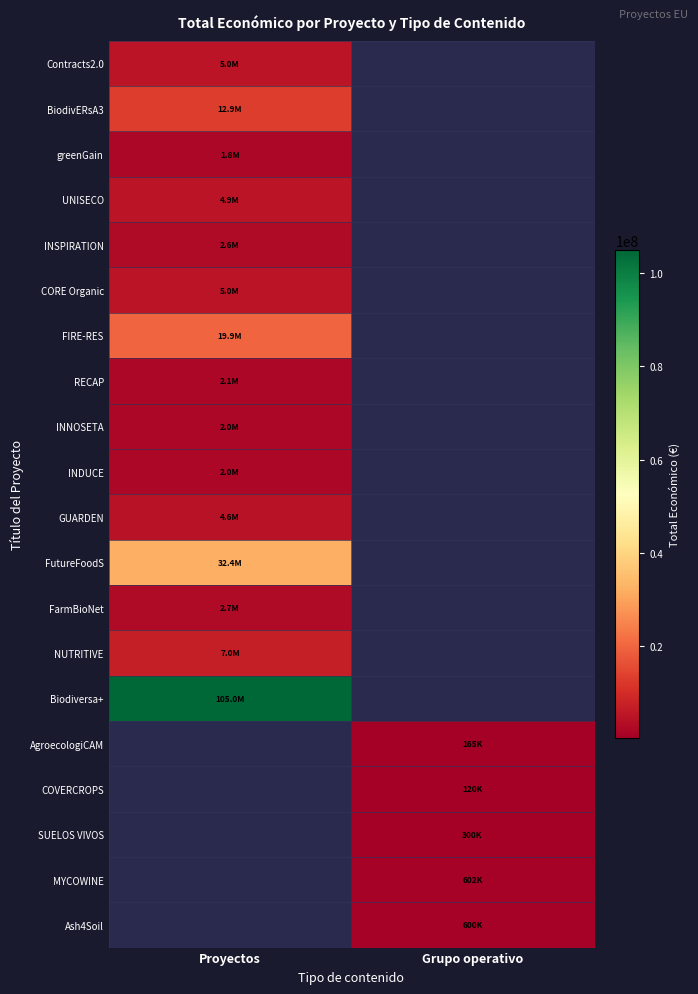

At which label is greenGain closest to 1829390?

Proyectos